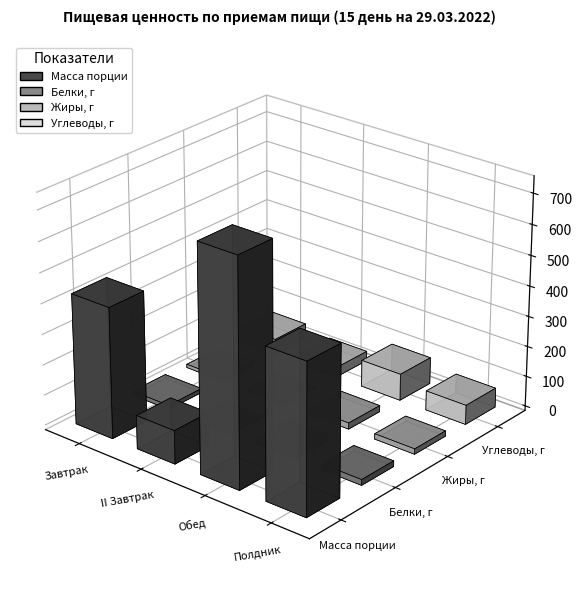

What is the sum of all Жиры, г values?

49.9